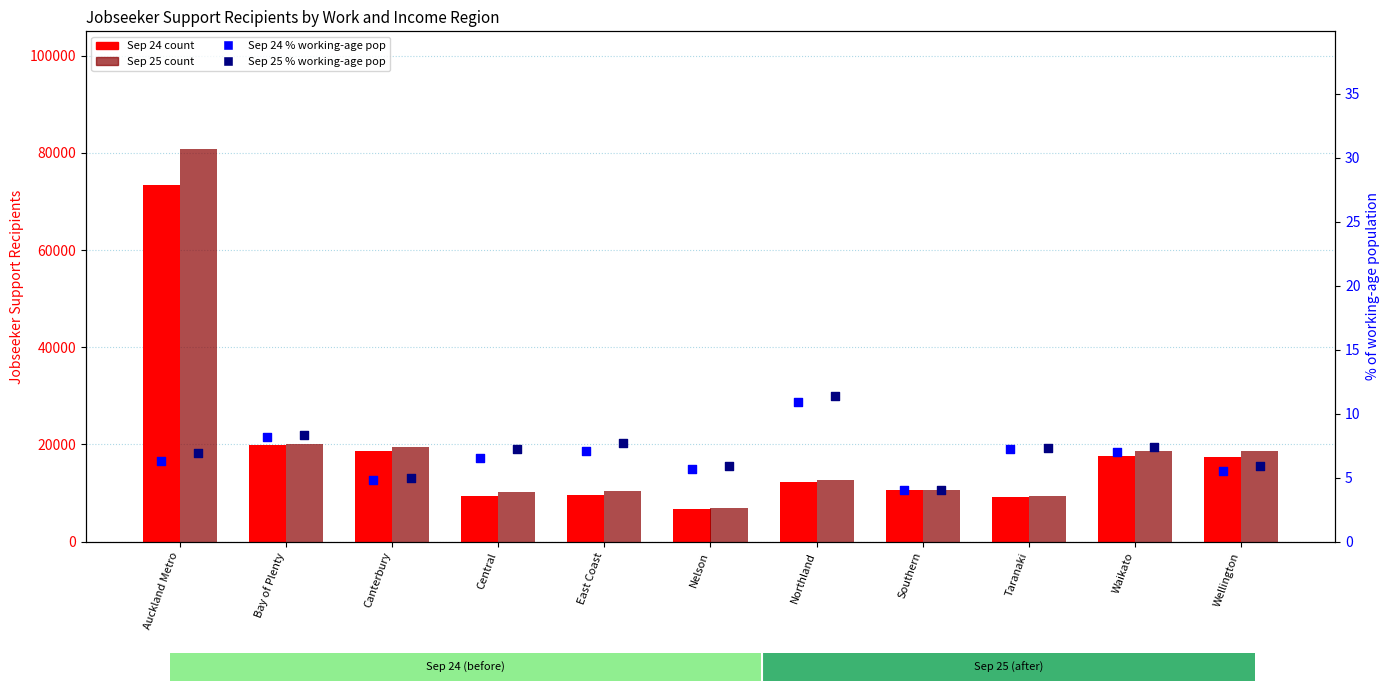

At which category is the sum across all series the highest?

Auckland Metro